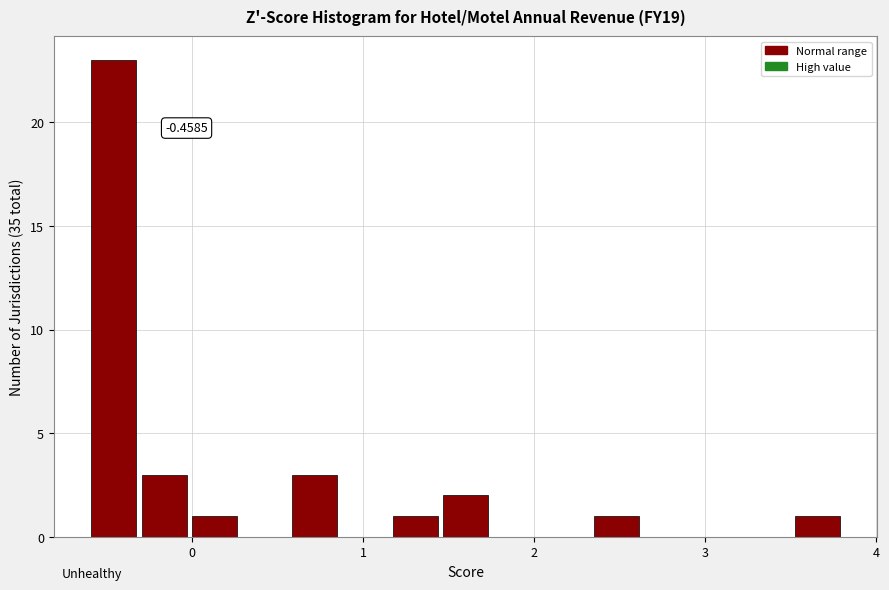

Around what value on the x-axis is the tallest bar? Give the approximate position of its centre, as read against the axis.

-0.5